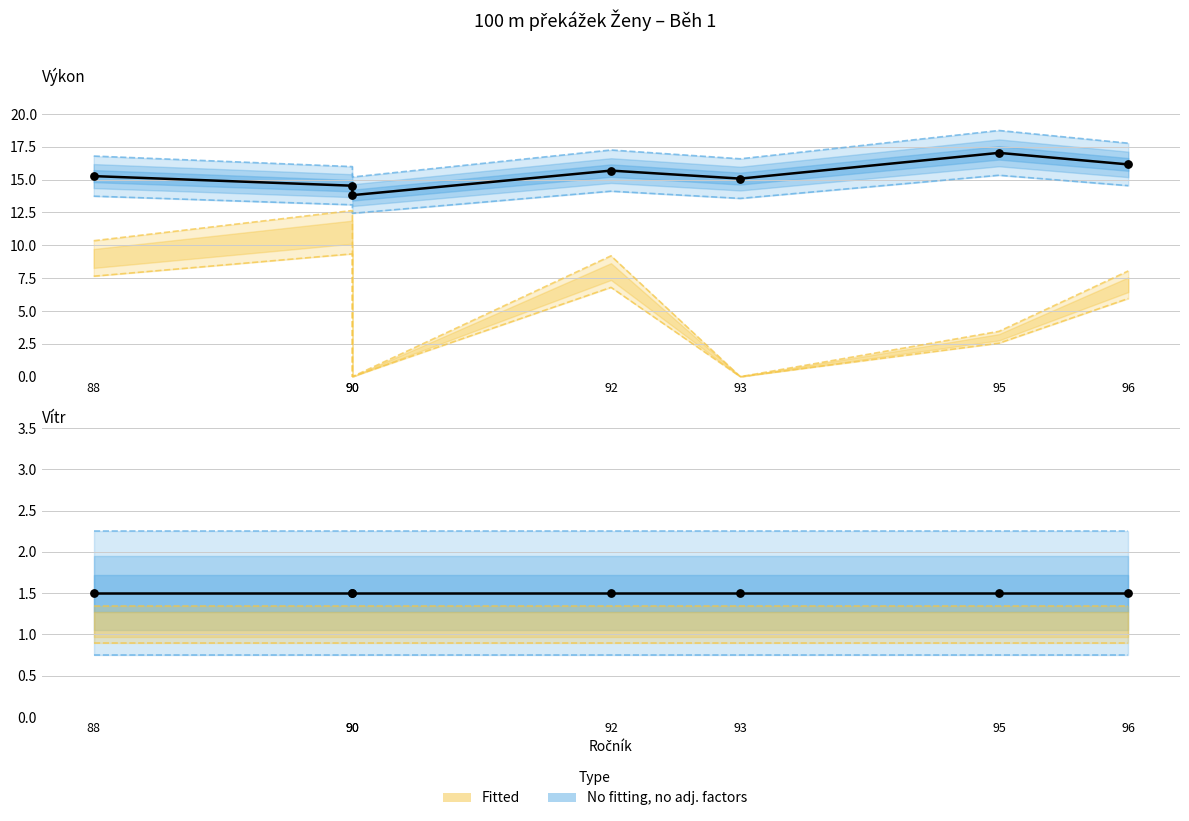

At how many categories does at least one series exceed 12?

7